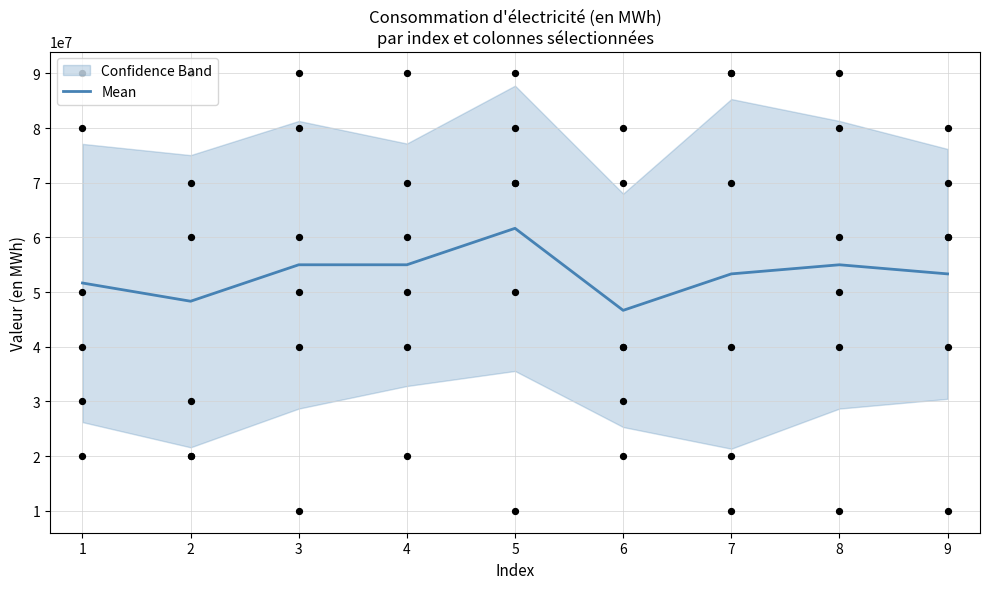

The value of Mean at 7 is 53333333.3. True or false?

True